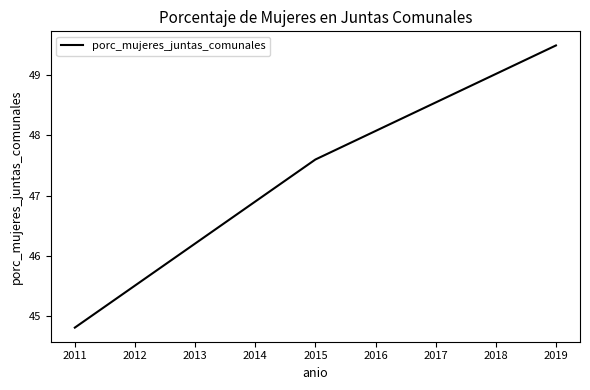

Reading left to right, what are all the values shown in this chart?

44.8	47.6	49.5